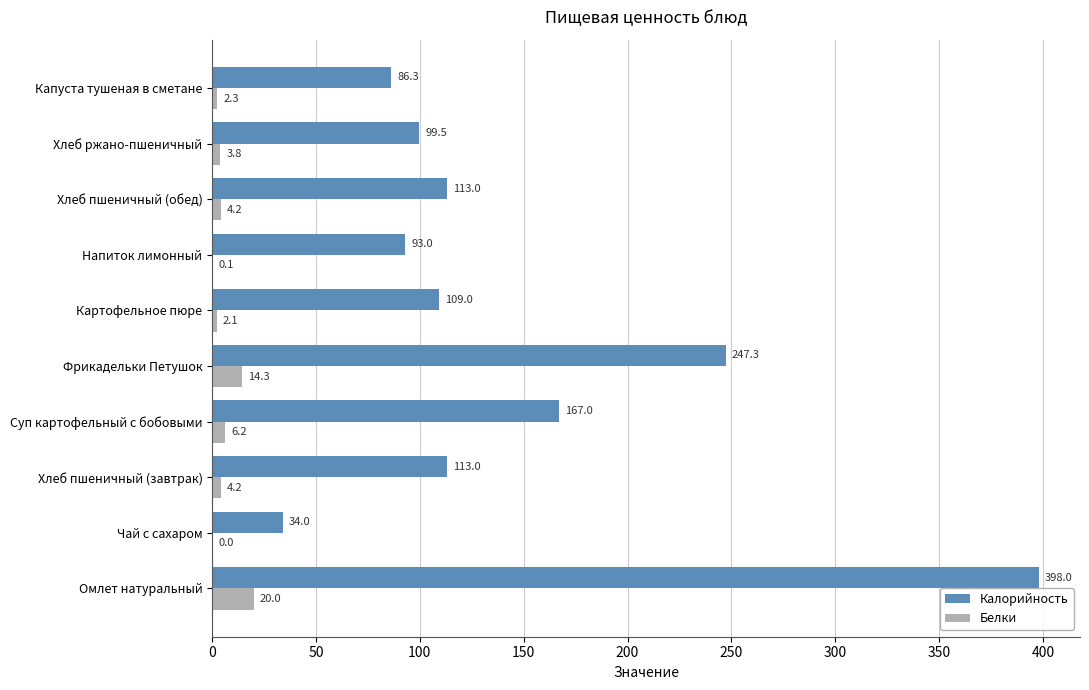

Is it true that Калорийность equals 93.0 at Напиток лимонный?

True